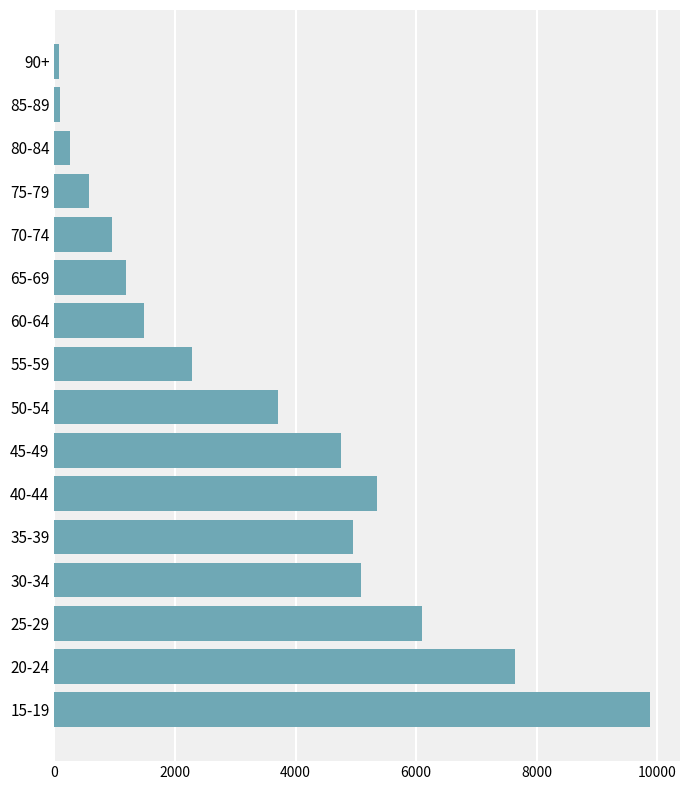

What is the greatest value displayed?

9886